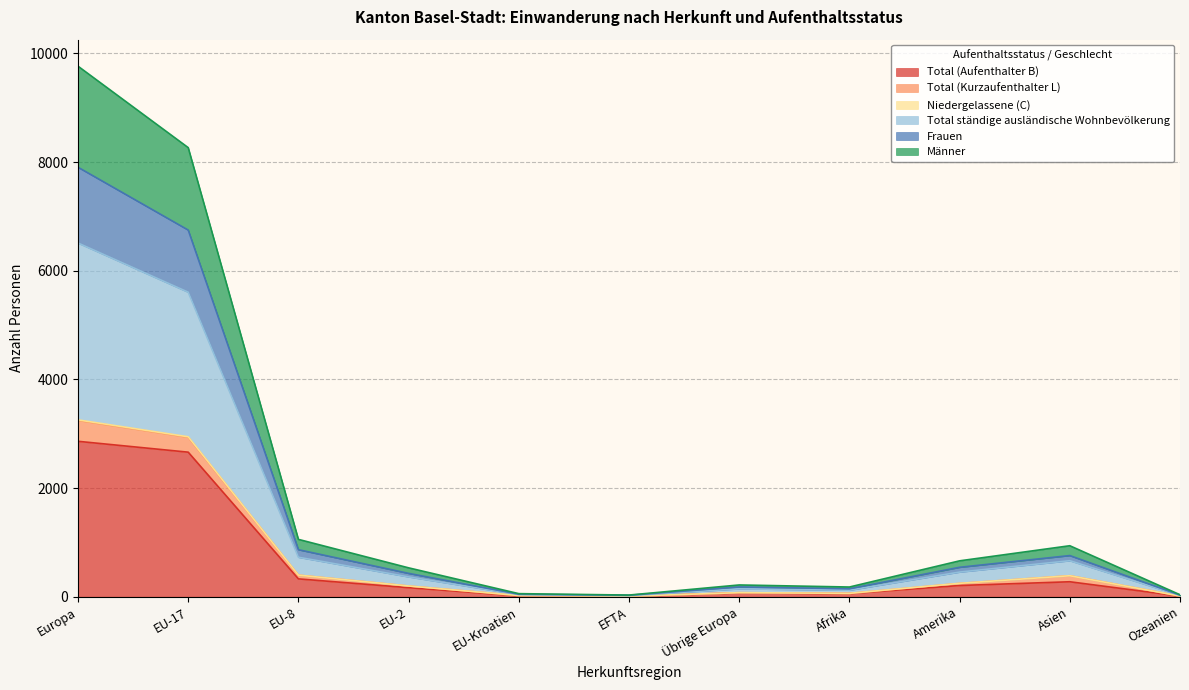

Between Afrika and Amerika, which series saw the biggest shift?

Total ständige ausländische Wohnbevölkerung